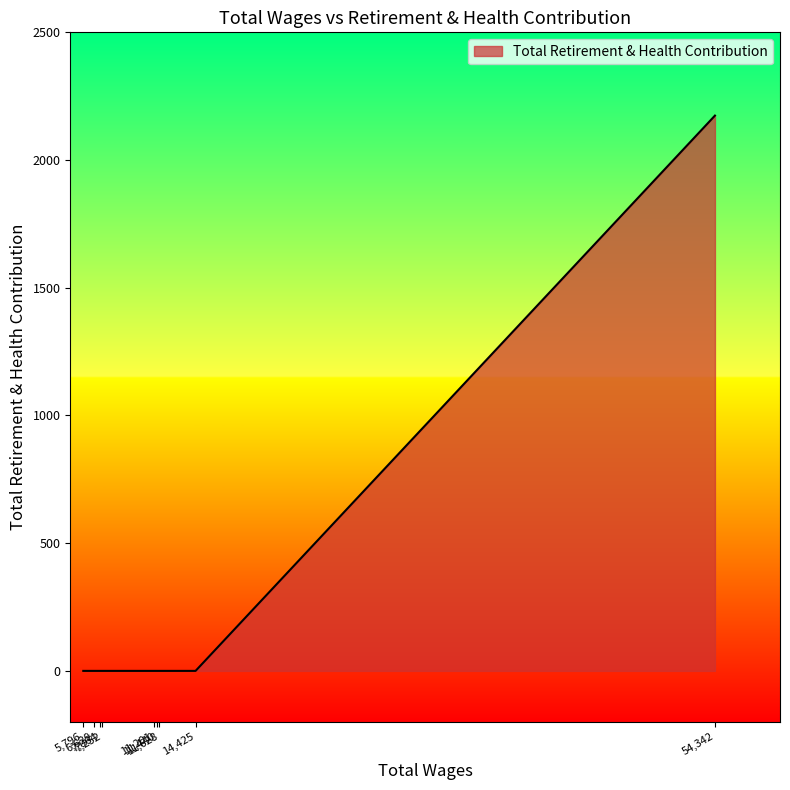

What is the maximum value shown in the chart?

2174